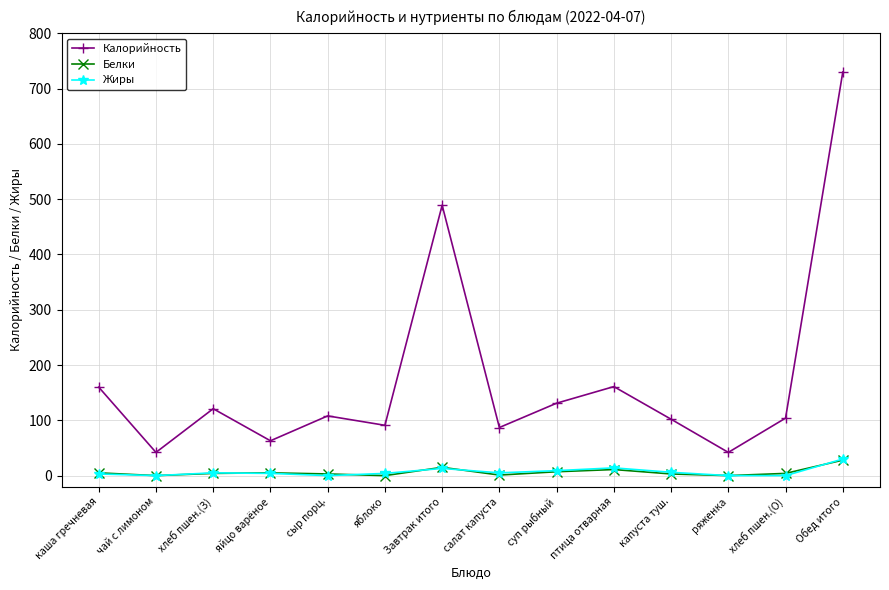

True or false: Белки and Калорийность intersect in this chart.

False